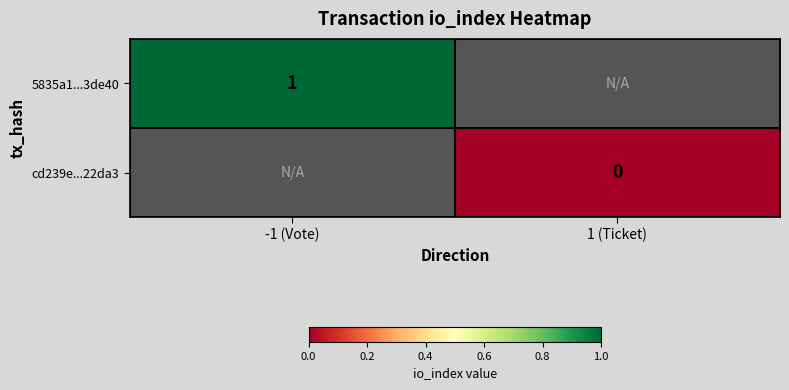

Is it true that 5835a1...3de40 equals 1 at -1 (Vote)?

True